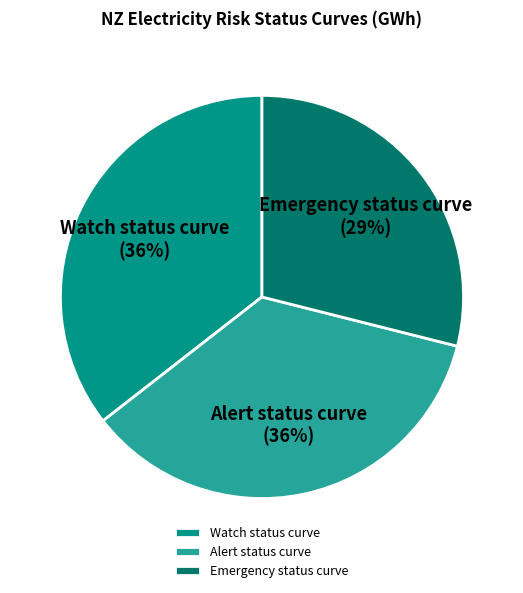

What percentage is the Emergency status curve slice, to the nearest percent?

29%